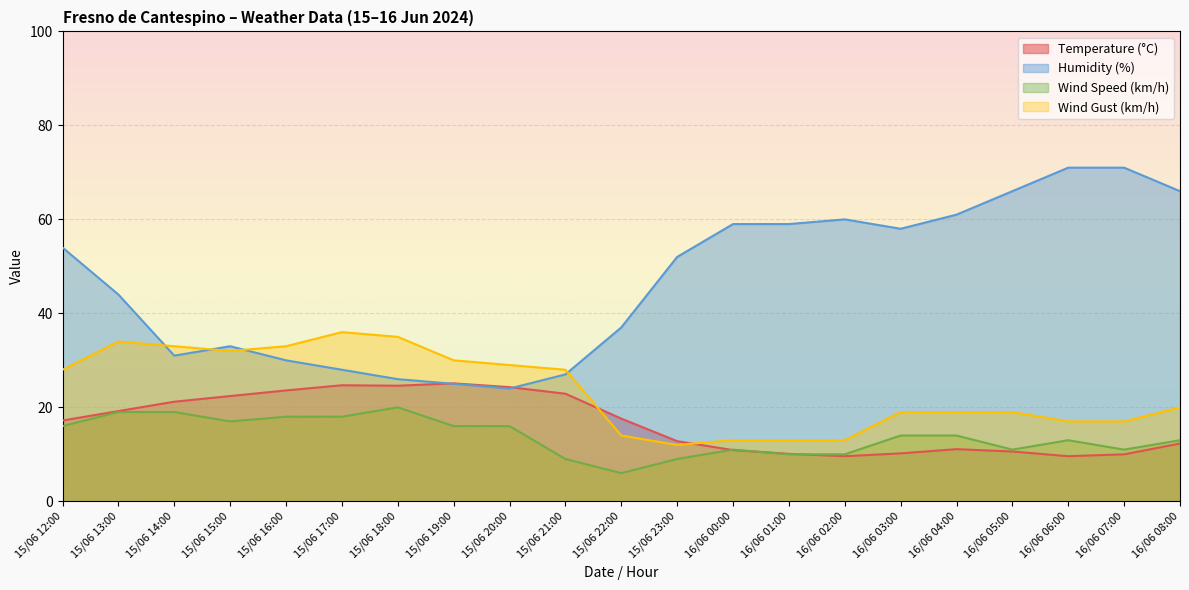

At which category is the sum across all series the highest?

15/06 13:00